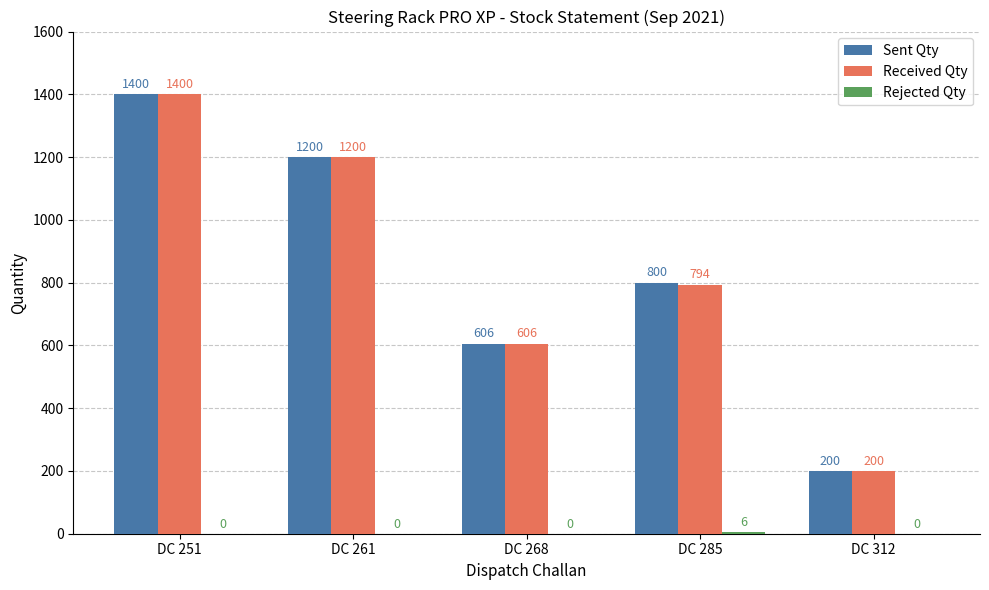

The Sent Qty series shows 1200 at DC 261. True or false?

True